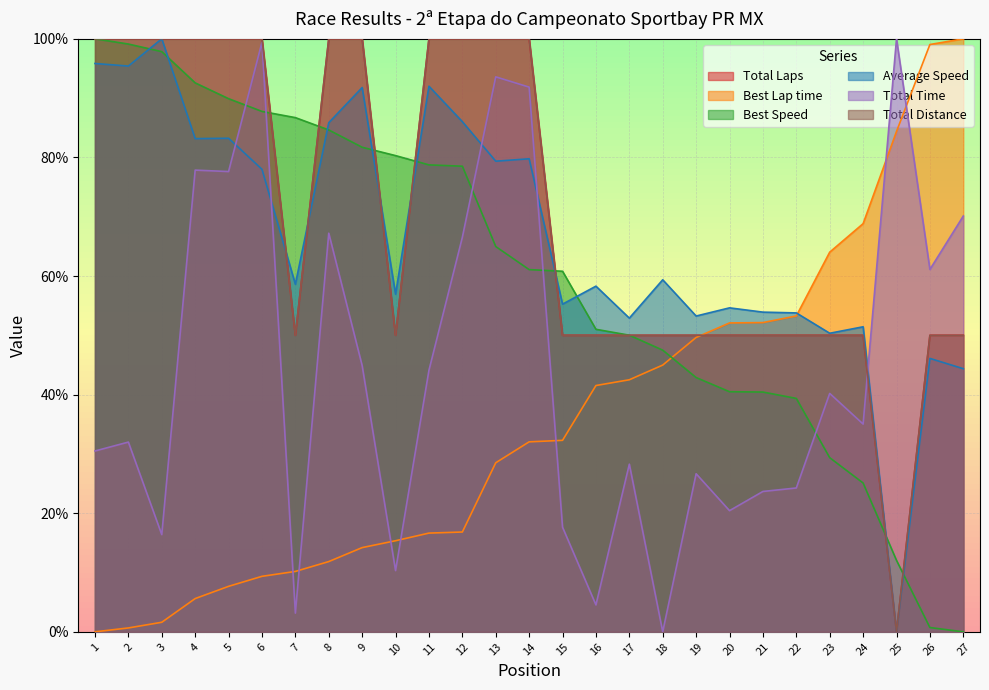

At how many categories does at least one series exceed 53?

26